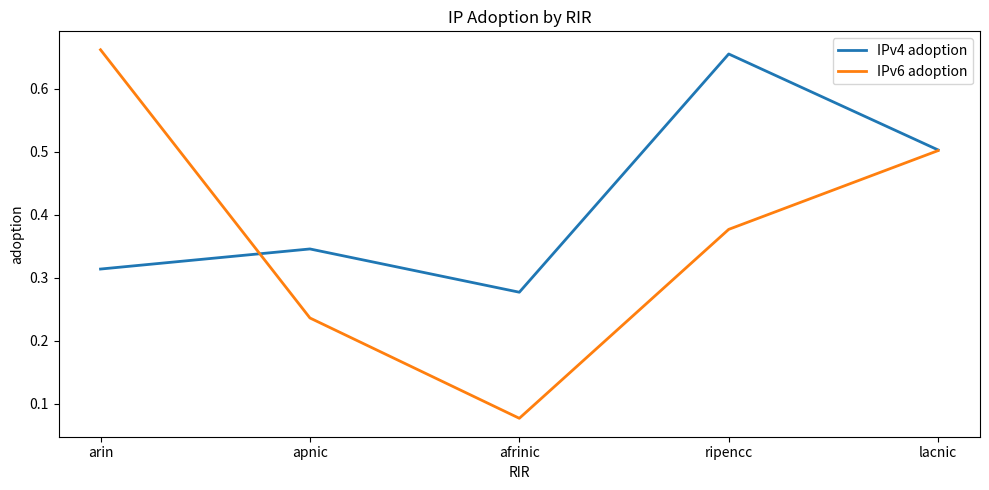

Where is IPv4 adoption nearest to the value 0?

afrinic